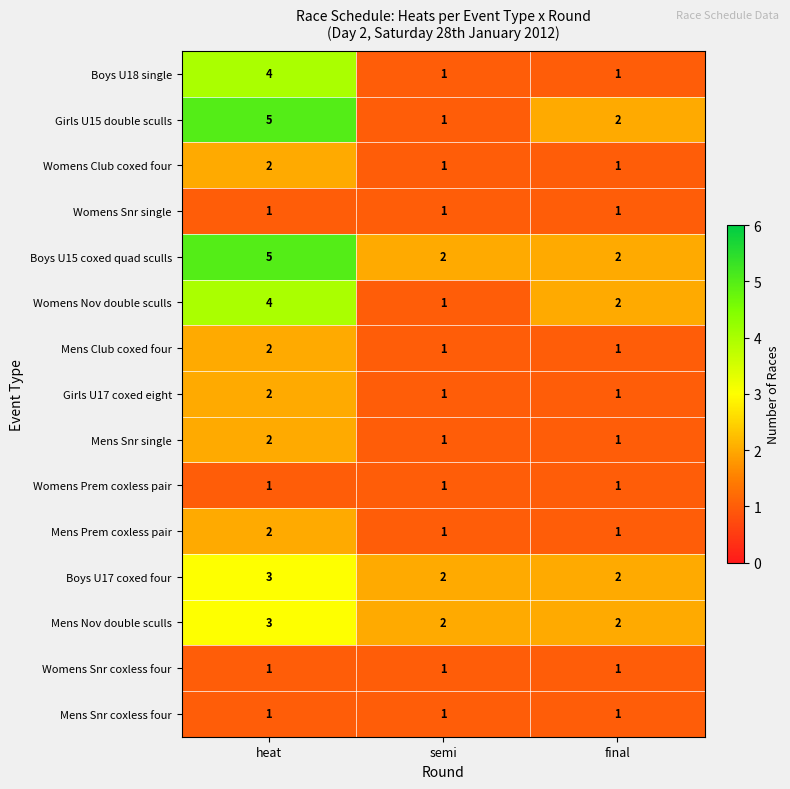

At which category is the sum across all series the highest?

heat